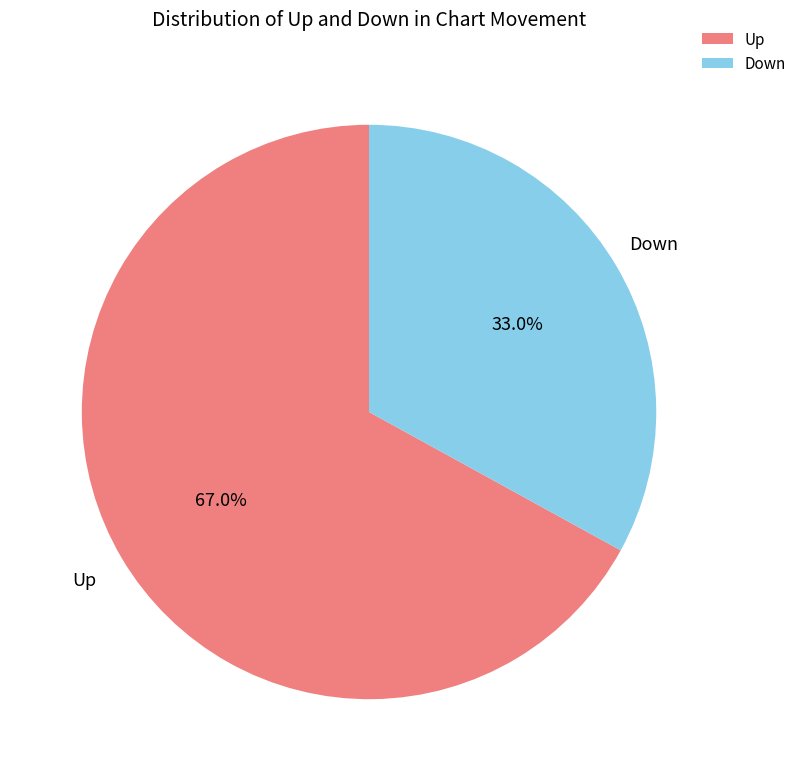

To the nearest percent, what is the difference between the largest and smallest slice percentages?

34%